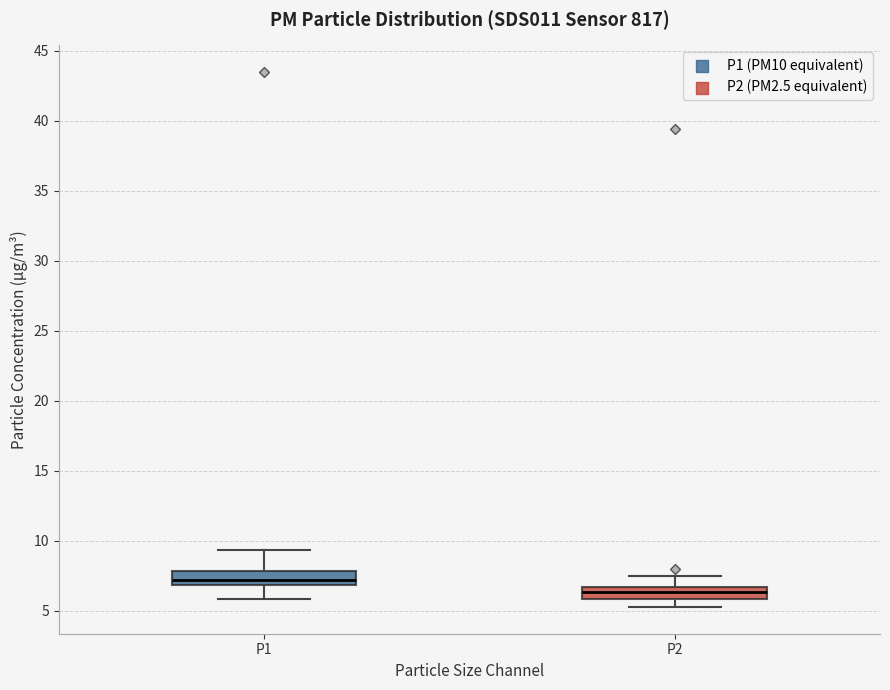

Where does the lower whisker of the box for P1 end on the y-axis? The values are not printed on the chart, so give them approximately, as read against the axis.

6.0